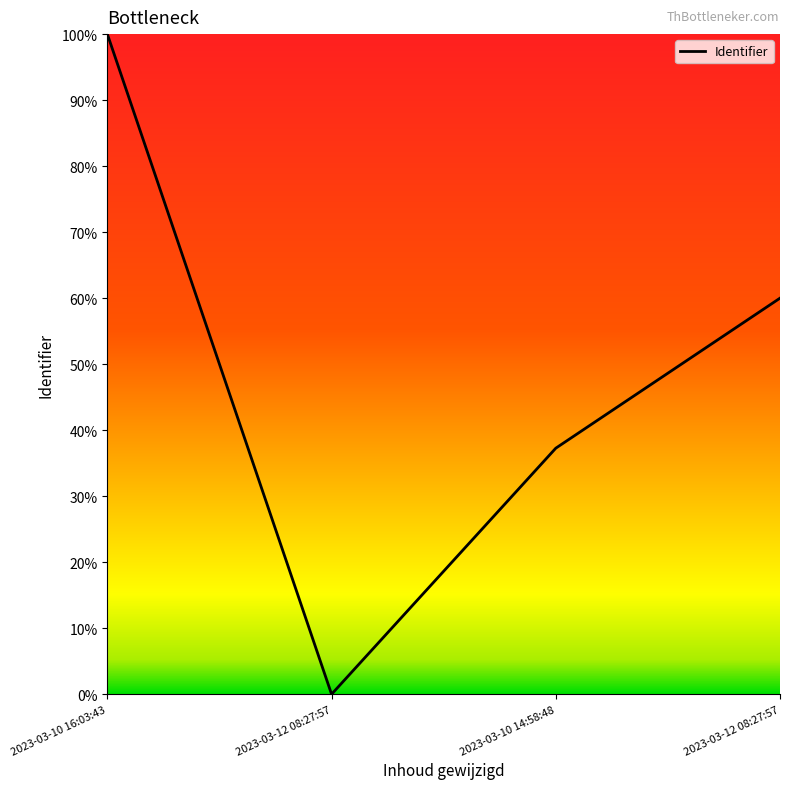

Reading right to left, list all the values displayed in this chart.

2023-03-12 08:27:57=0.6	2023-03-10 14:58:48=0.4	2023-03-12 08:27:57=0.0	2023-03-10 16:03:43=1.0